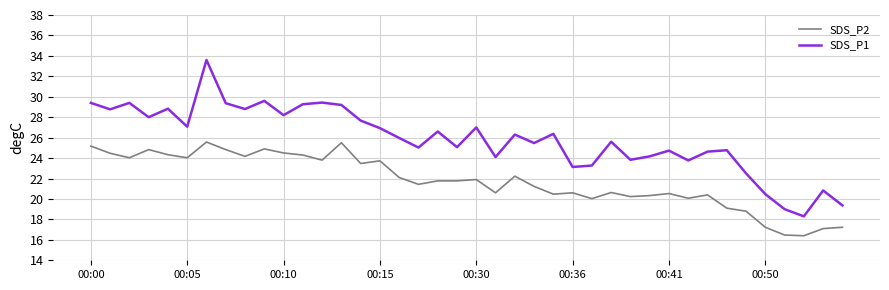

List the series in order of their peak value, lowest first.

SDS_P2, SDS_P1